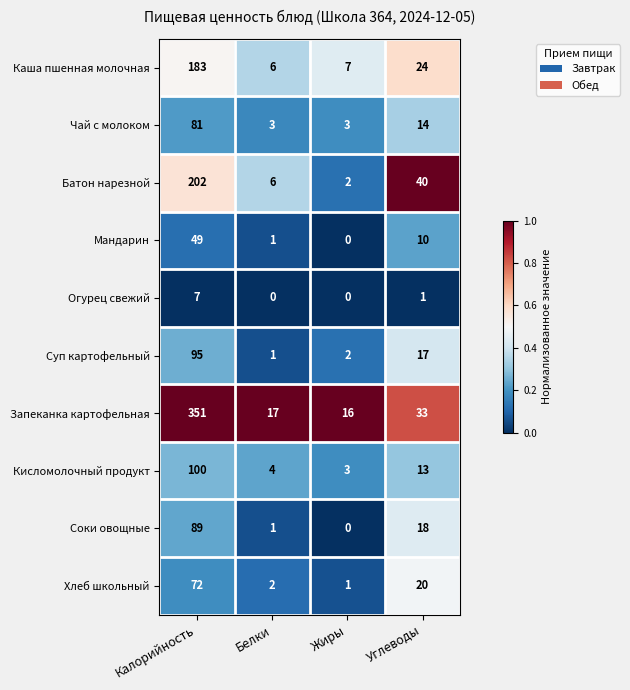

What is the sum of all Запеканка картофельная values?

417